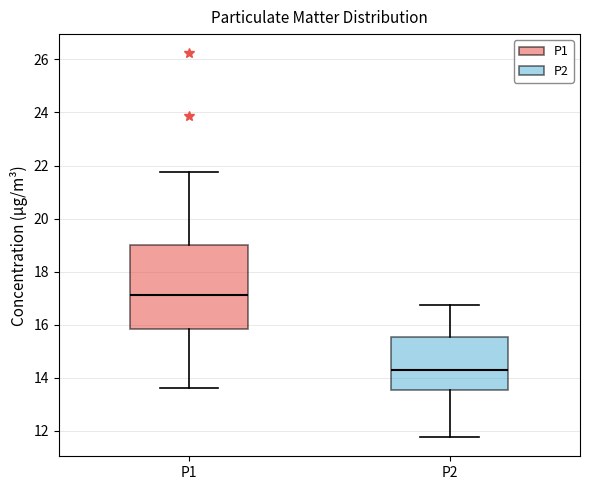

Which box's median line is the highest?

P1